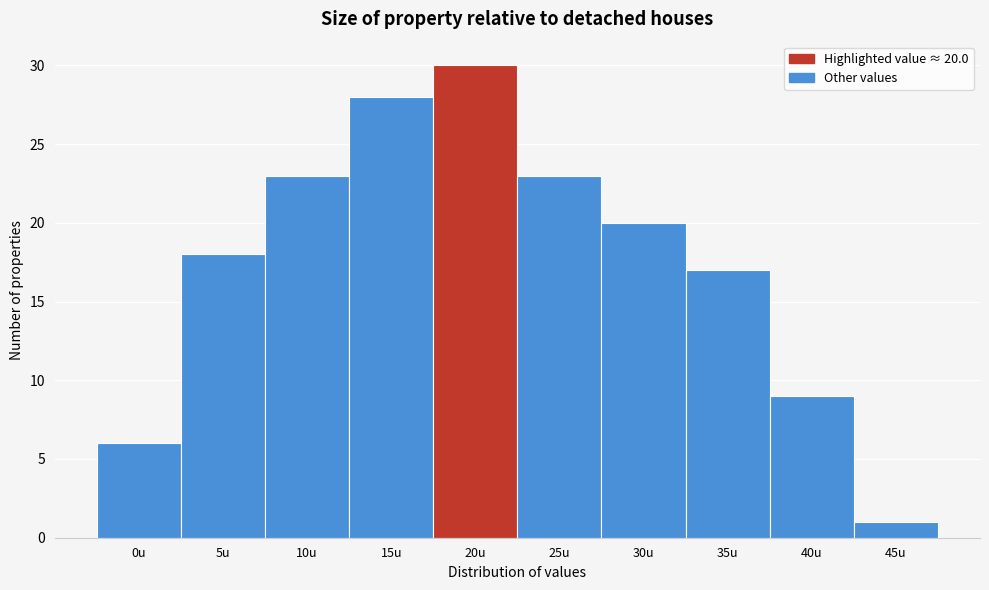

Reading left to right, extract all data points from this chart.

6	18	23	28	30	23	20	17	9	1